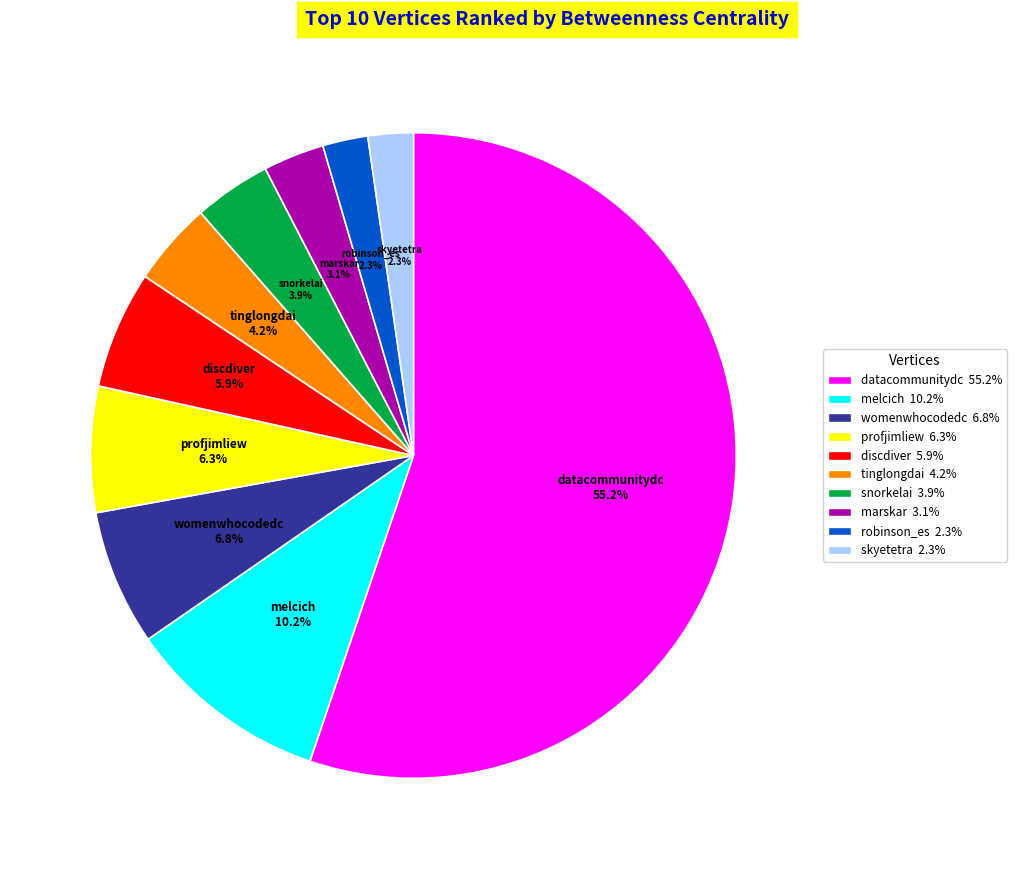

To the nearest percent, what is the average slice percentage?

10%